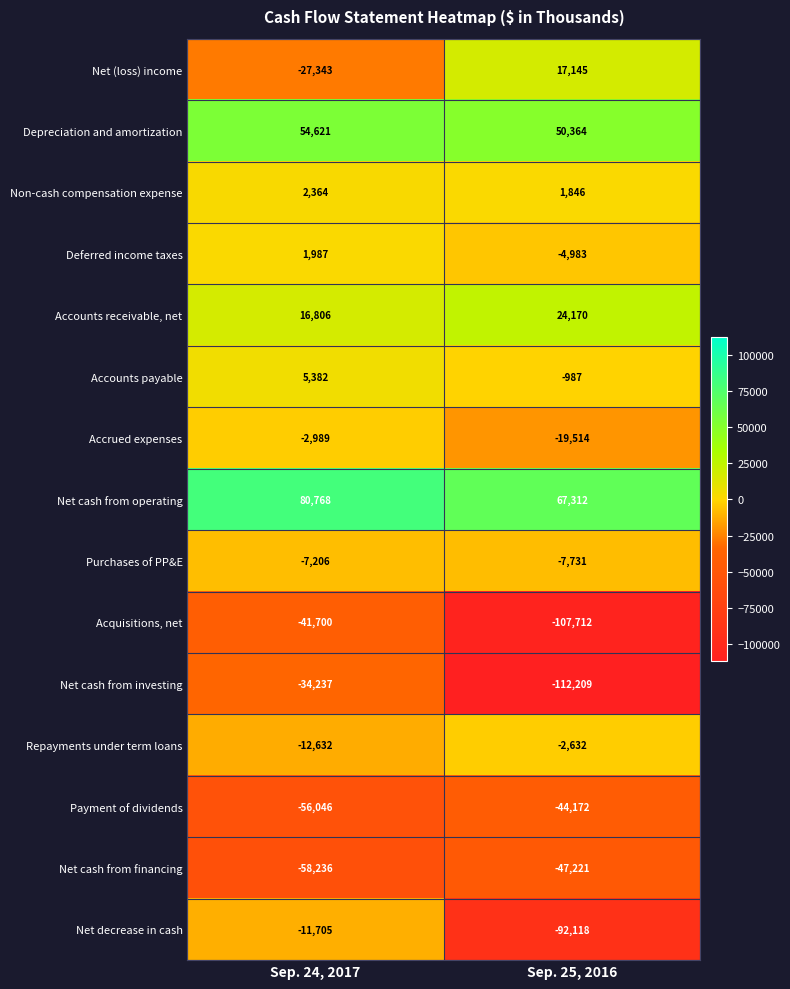

At how many categories does at least one series exceed 19352?

2